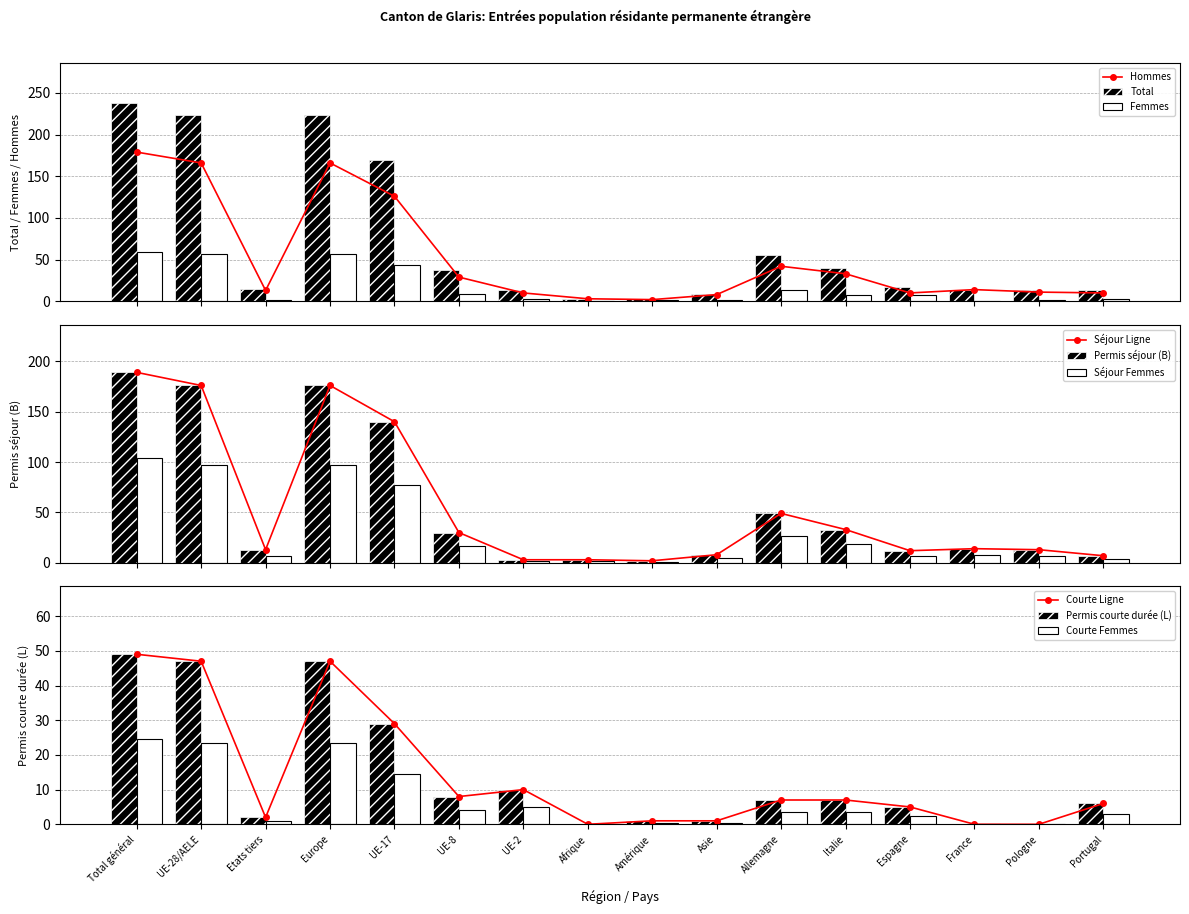

What is the total value across all series at UE-2?

39